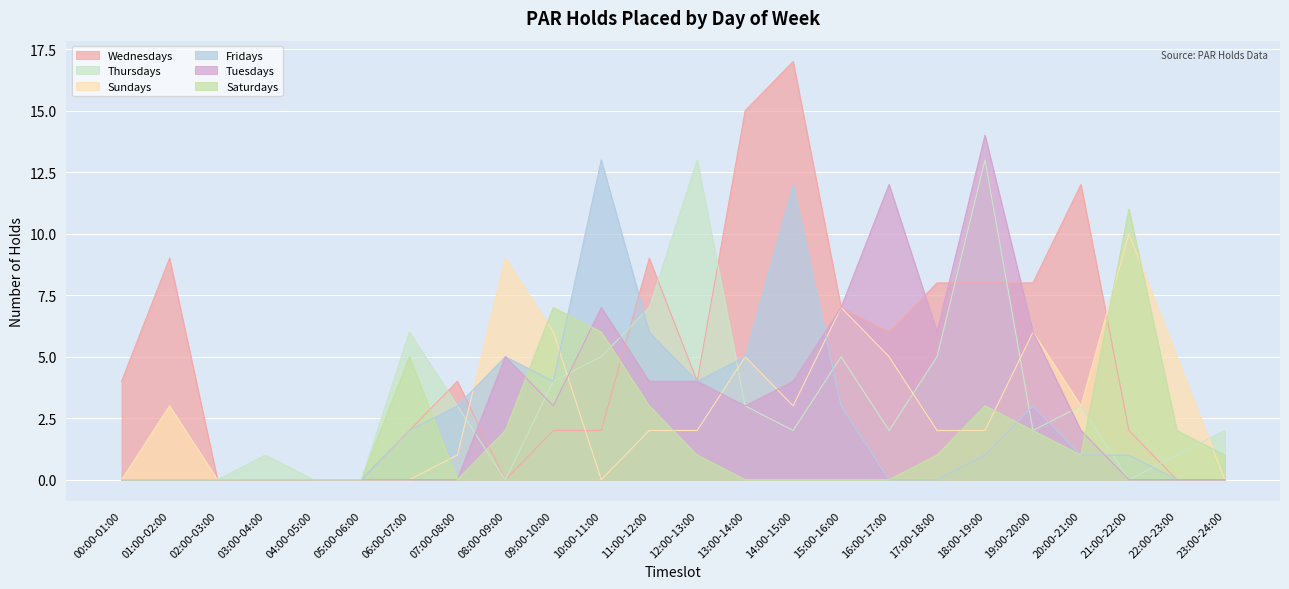

True or false: Tuesdays has a value of 0 at 03:00-04:00.

True